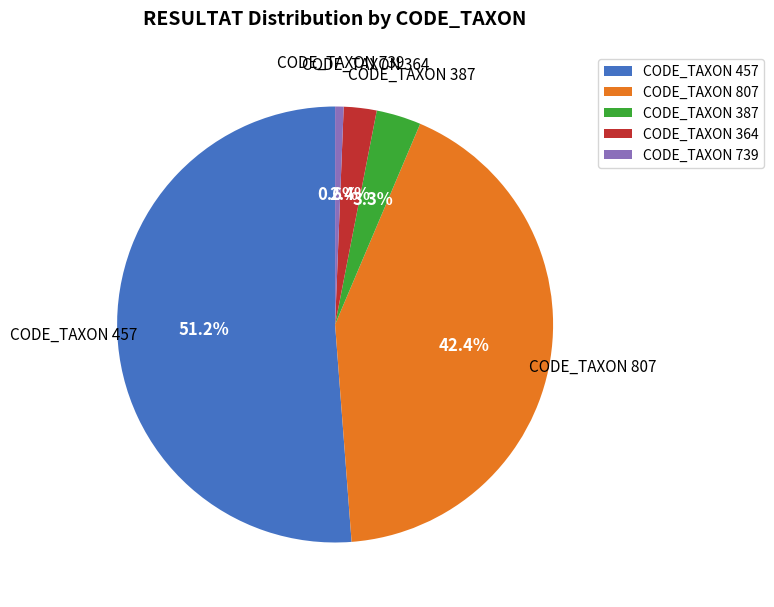

How many segments does this pie chart have?

5